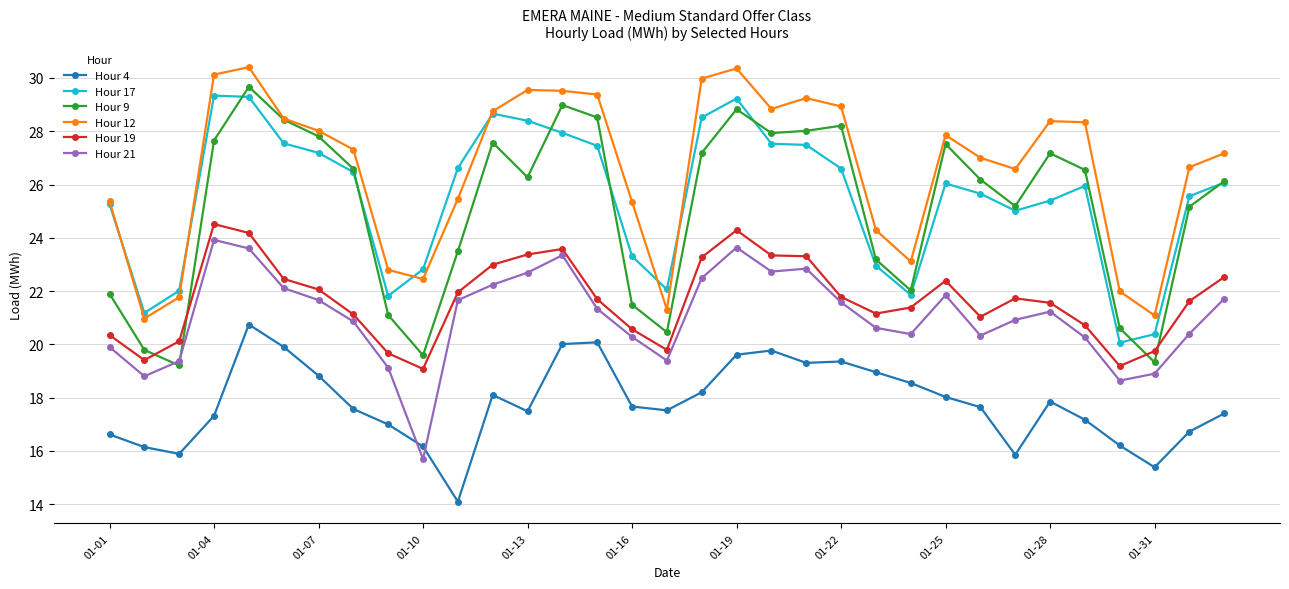

Which series has the widest spread of values?

Hour 9